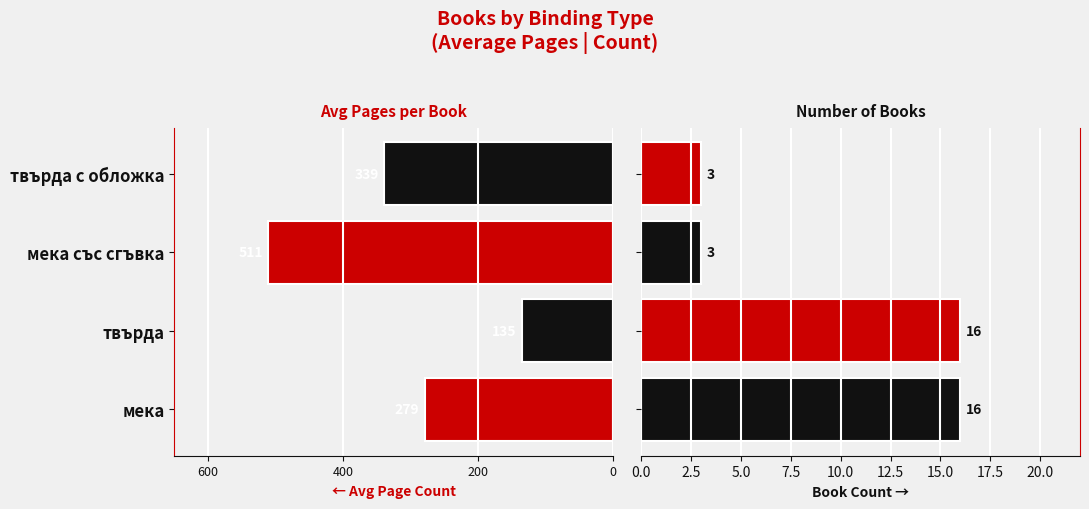

How many values in the Avg Pages series are below -279?

2